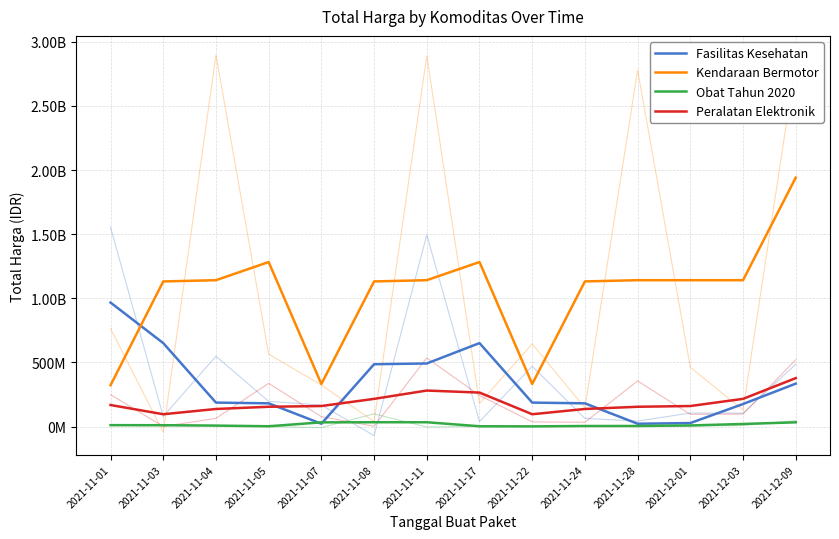

Which series has the widest spread of values?

Kendaraan Bermotor